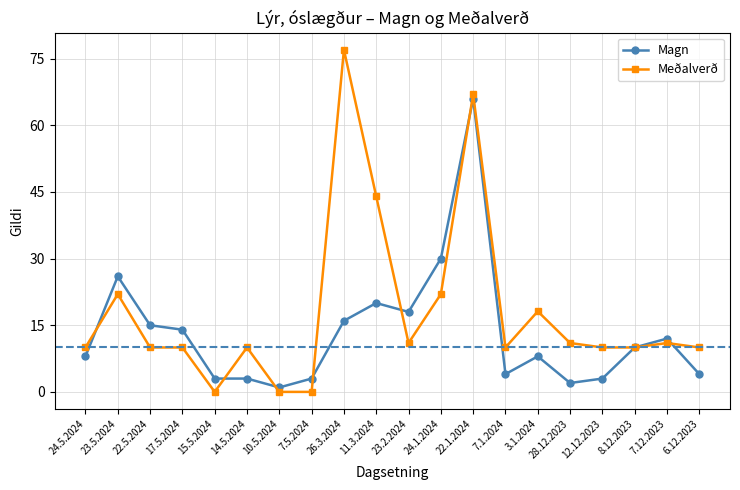

Count the number of categories in the chart.

20